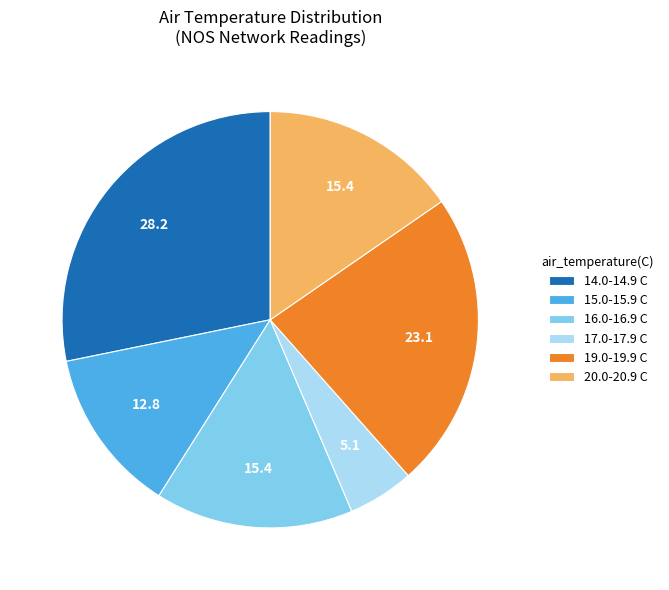

Approximately how many times larger is the value at 15.0-15.9 C compared to 19.0-19.9 C?

0.6